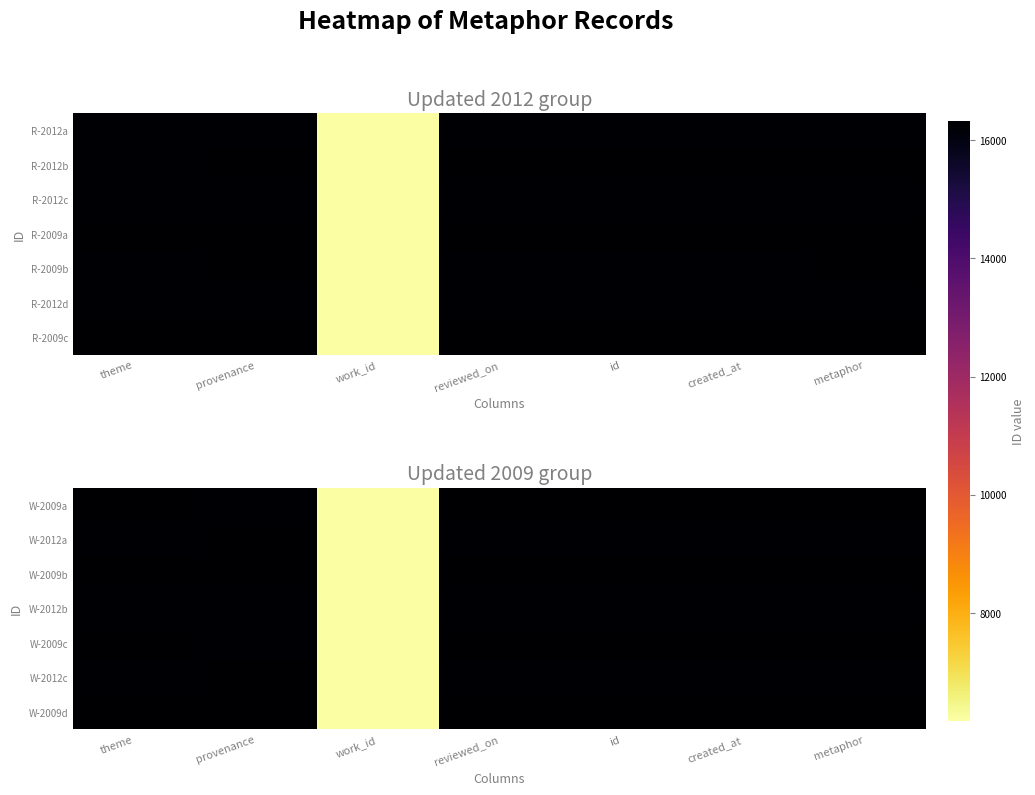

Reading right to left, transcribe all the data shown in this chart.

W-2009a: metaphor=16325	created_at=16325	id=16325	reviewed_on=16325	work_id=6163	provenance=16251	theme=16325
W-2012a: metaphor=16251	created_at=16251	id=16251	reviewed_on=16251	work_id=6163	provenance=16325	theme=16251
W-2009b: metaphor=16325	created_at=16325	id=16325	reviewed_on=16325	work_id=6163	provenance=16325	theme=16325
W-2012b: metaphor=16251	created_at=16251	id=16251	reviewed_on=16251	work_id=6163	provenance=16251	theme=16251
W-2009c: metaphor=16325	created_at=16325	id=16325	reviewed_on=16325	work_id=6163	provenance=16251	theme=16325
W-2012c: metaphor=16251	created_at=16251	id=16251	reviewed_on=16251	work_id=6163	provenance=16325	theme=16251
W-2009d: metaphor=16325	created_at=16325	id=16325	reviewed_on=16325	work_id=6163	provenance=16325	theme=16325